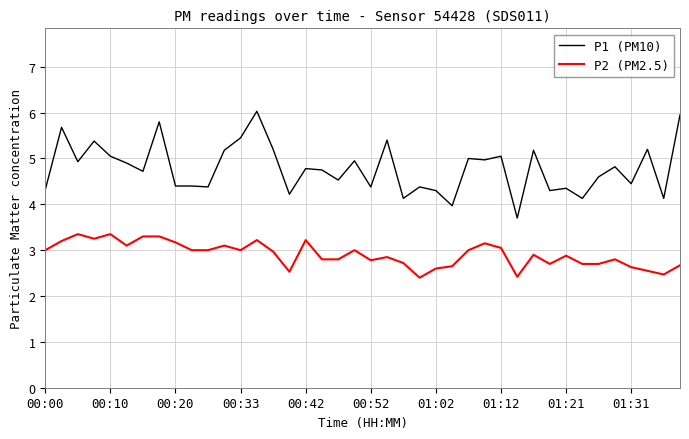

What is the greatest value displayed?

6.0